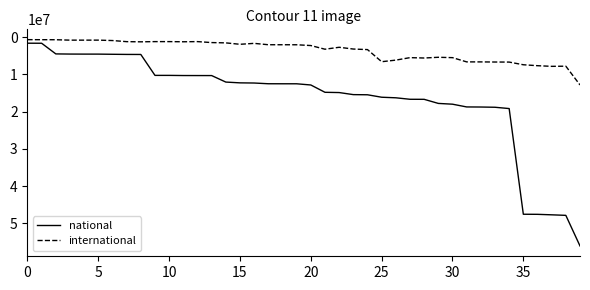

Rank the series by their maximum value, from highest to lowest.

national, international